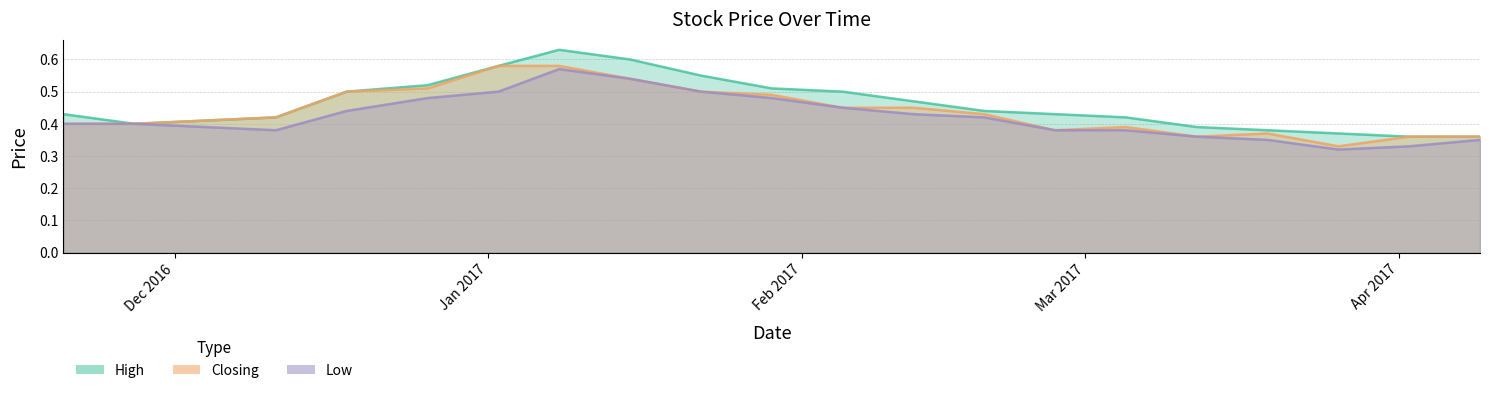

Does the chart display data point markers on the line(s)?

No